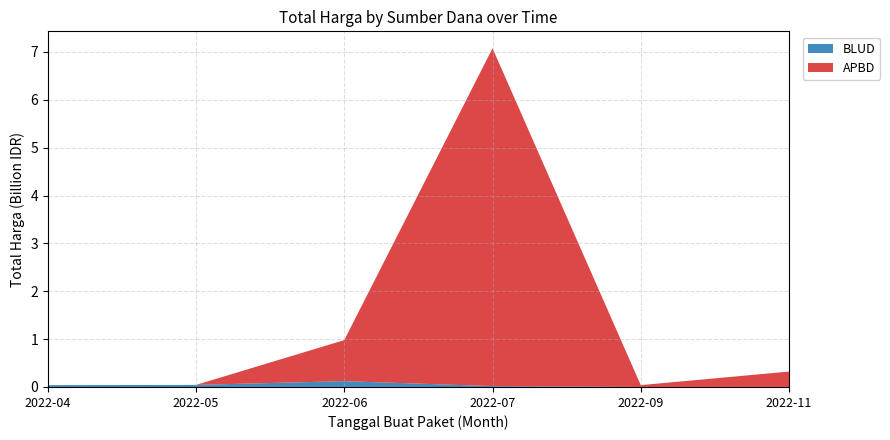

True or false: BLUD has a value of 0.0 at 2022-04.

True